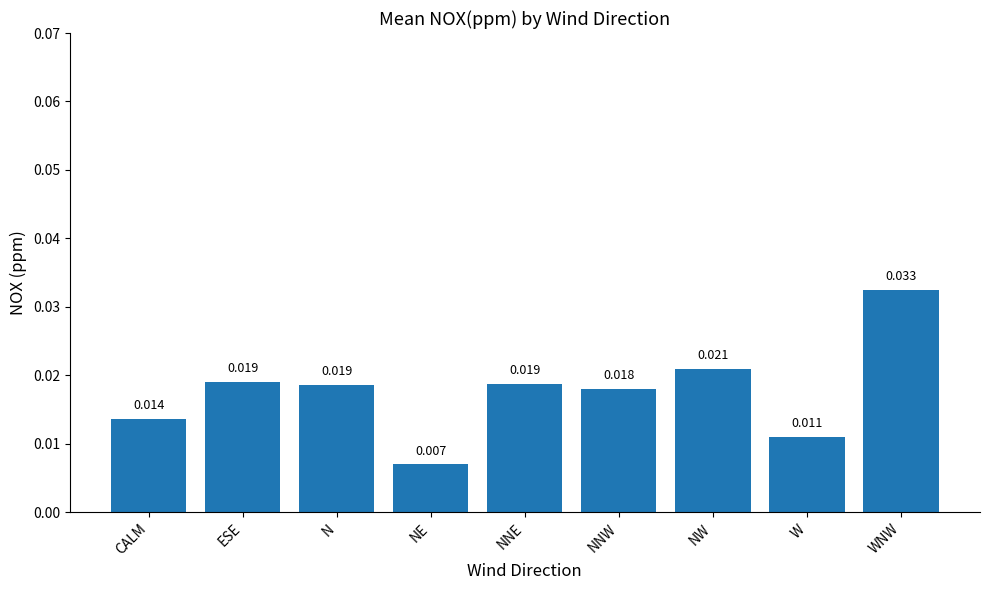

What position from the left is ESE?

2